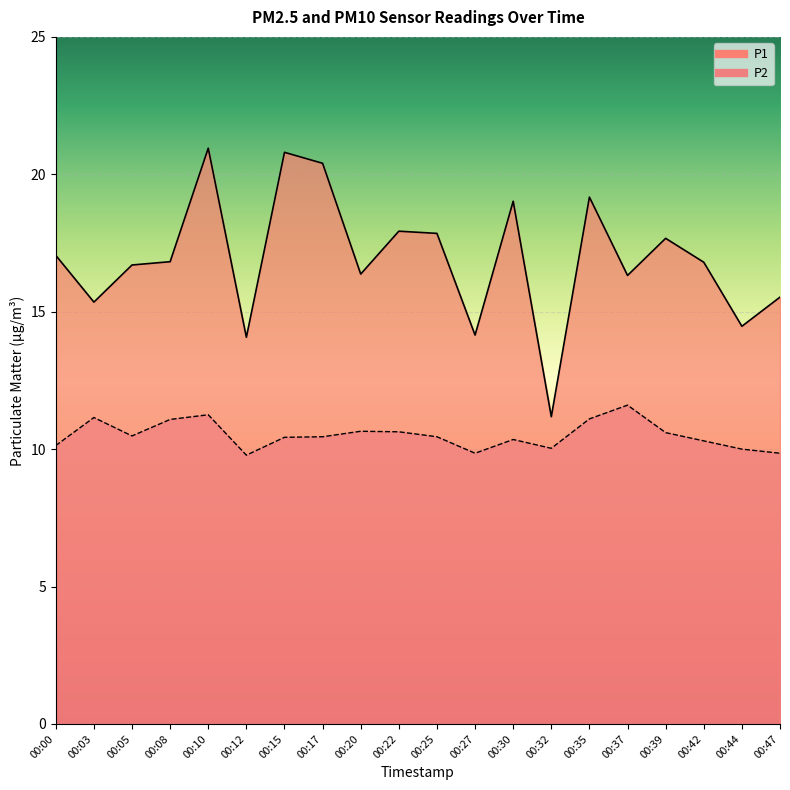

True or false: P2 and P1 cross at least once.

False